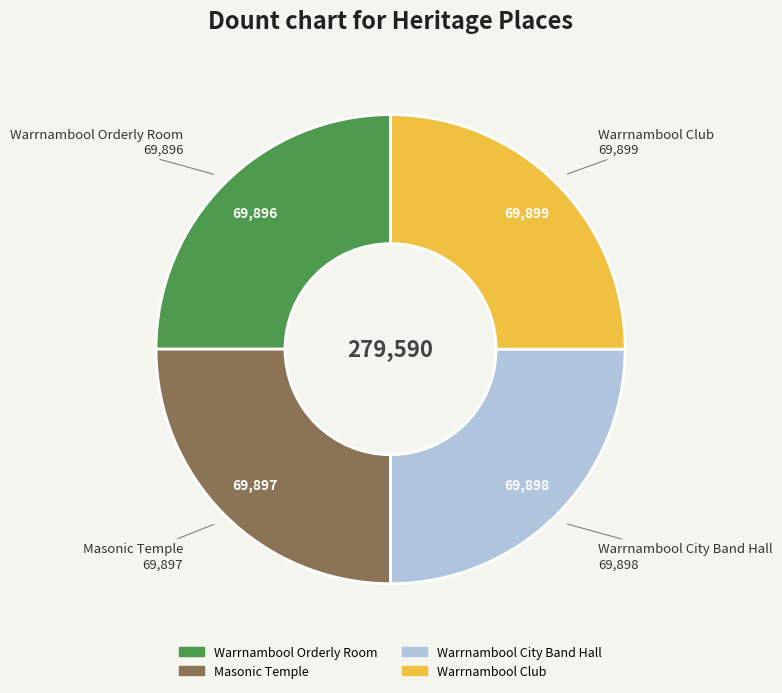

The Warrnambool Orderly Room slice represents 25% of the pie. True or false?

True